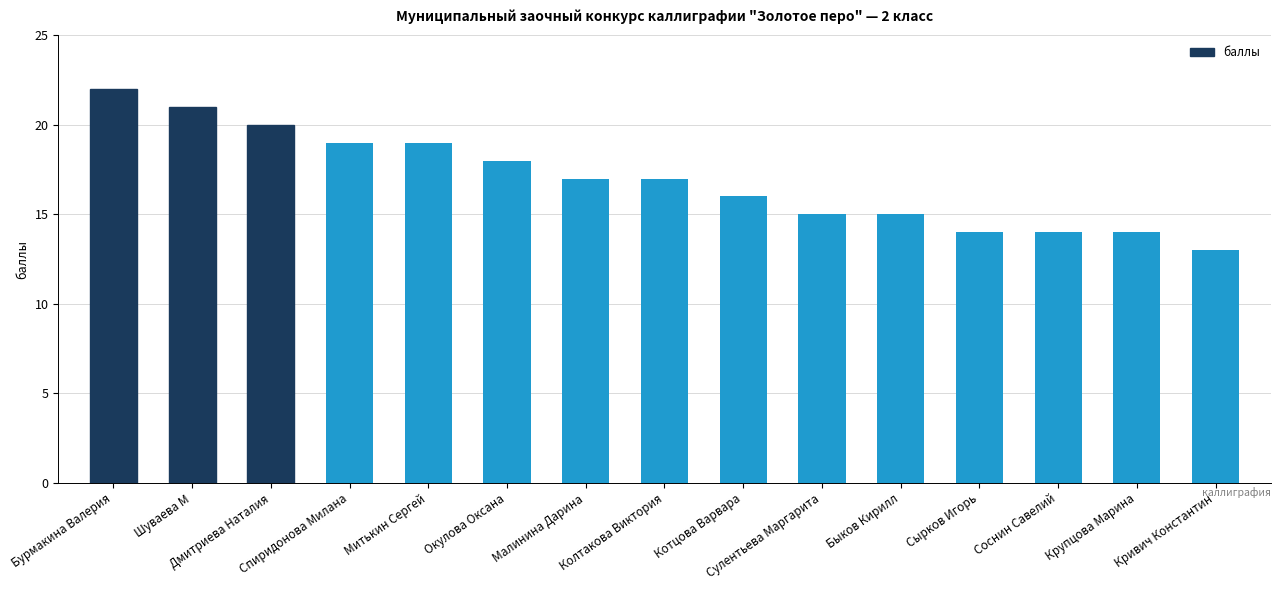

Which label corresponds to the largest value in the chart?

Бурмакина Валерия